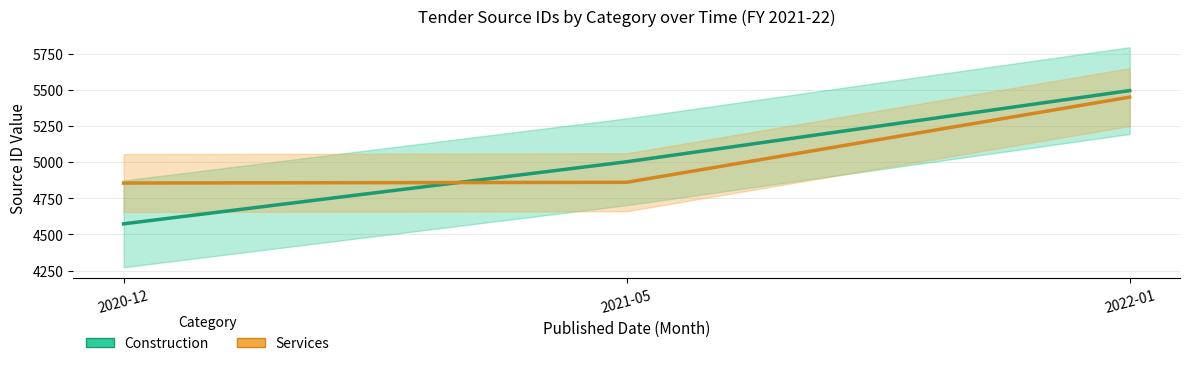

What is the difference between the highest and lowest values at 2022-01?

45